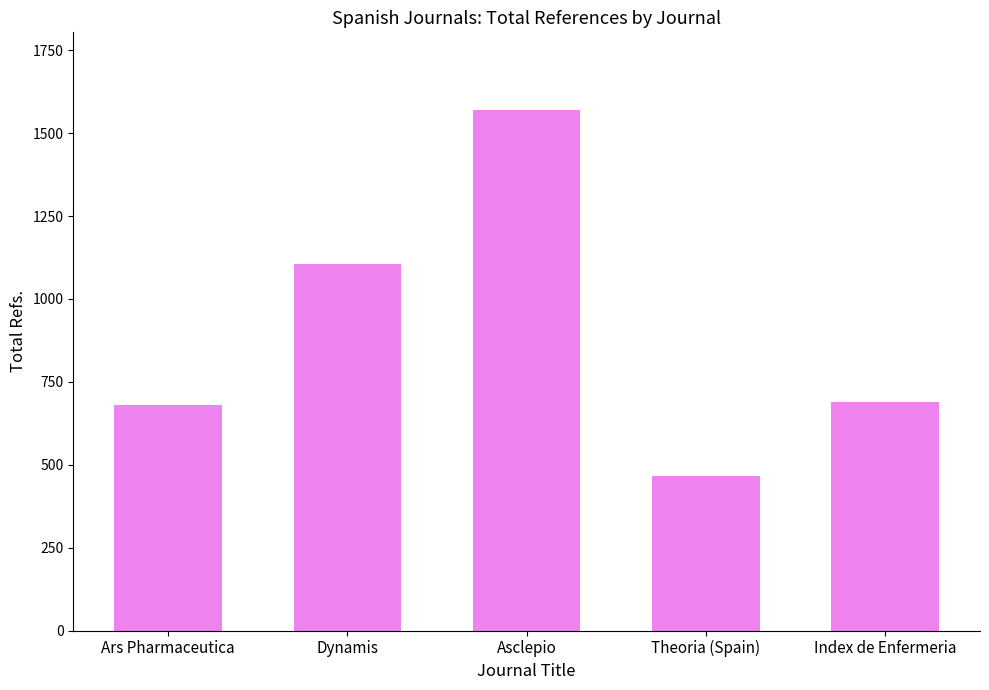

Are the bars horizontal?

No